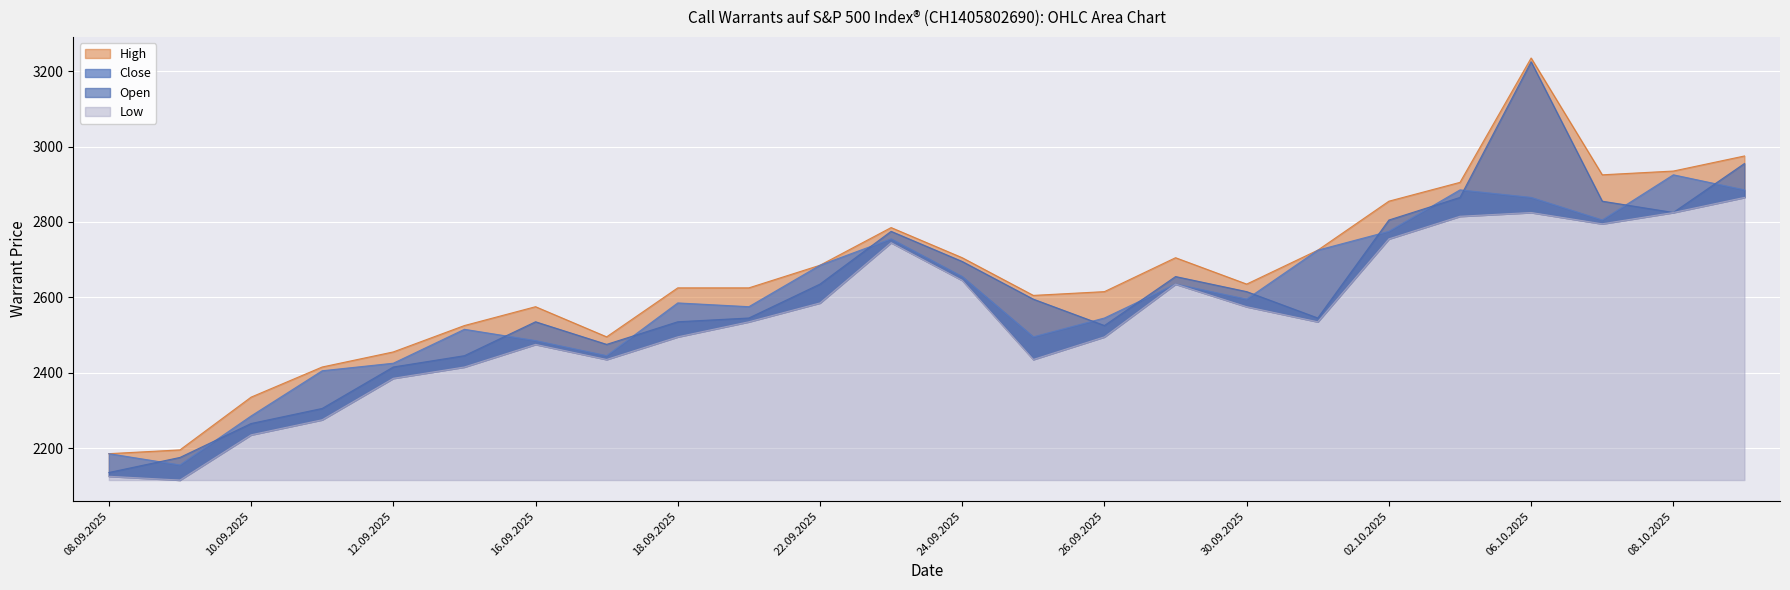

Rank the series at 09.10.2025 from highest to lowest value.

High, Open, Close, Low